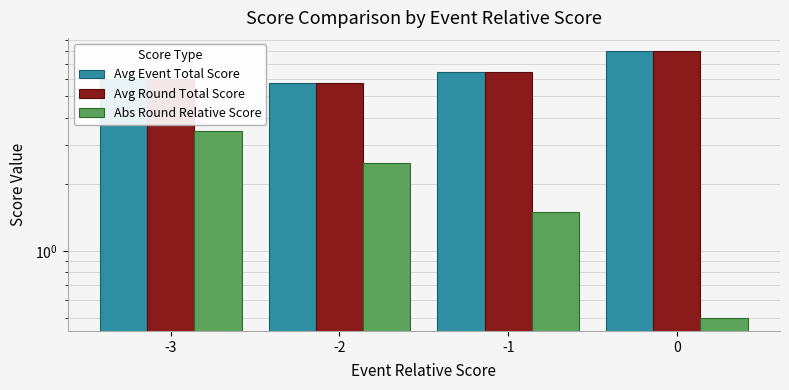

What is the approximate value of Abs Round Relative Score at -2?

2.5